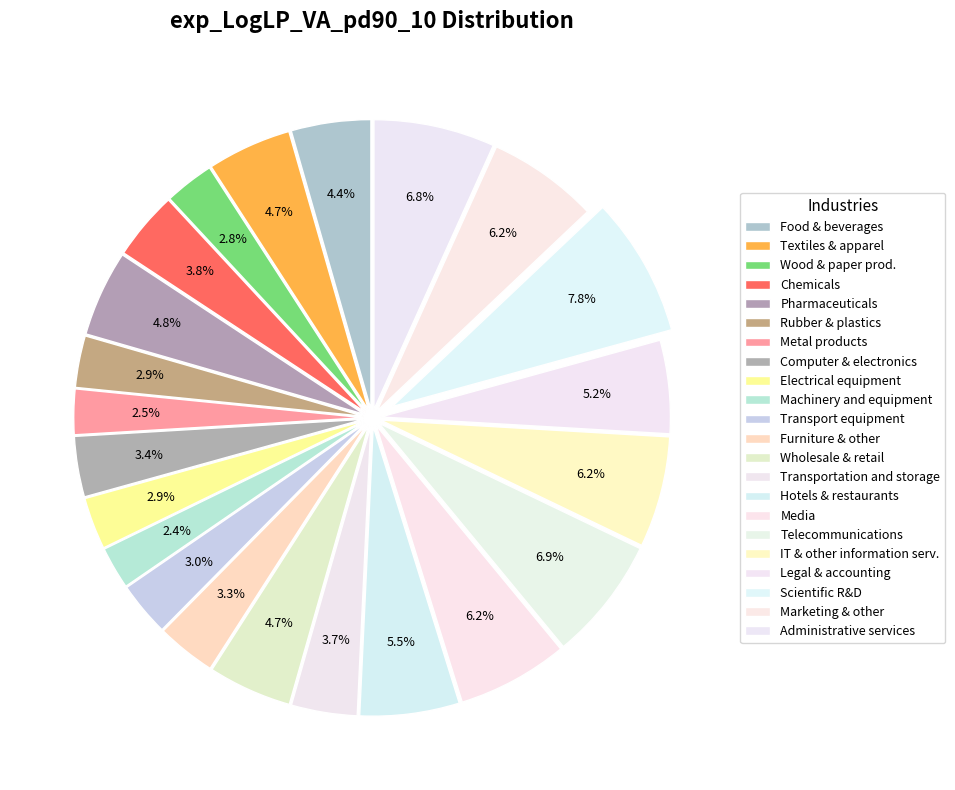

How many segments does this pie chart have?

22